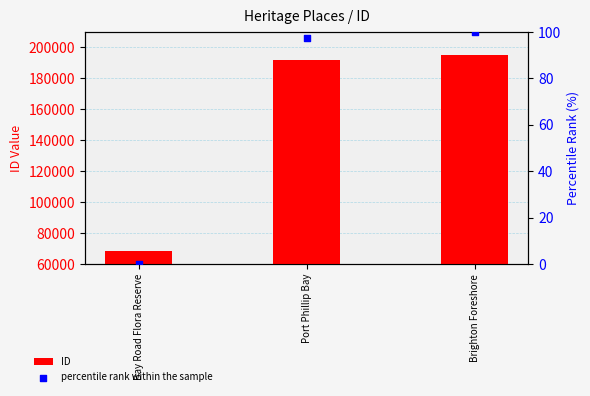

What are all the series names shown in the legend?

ID, percentile rank within the sample